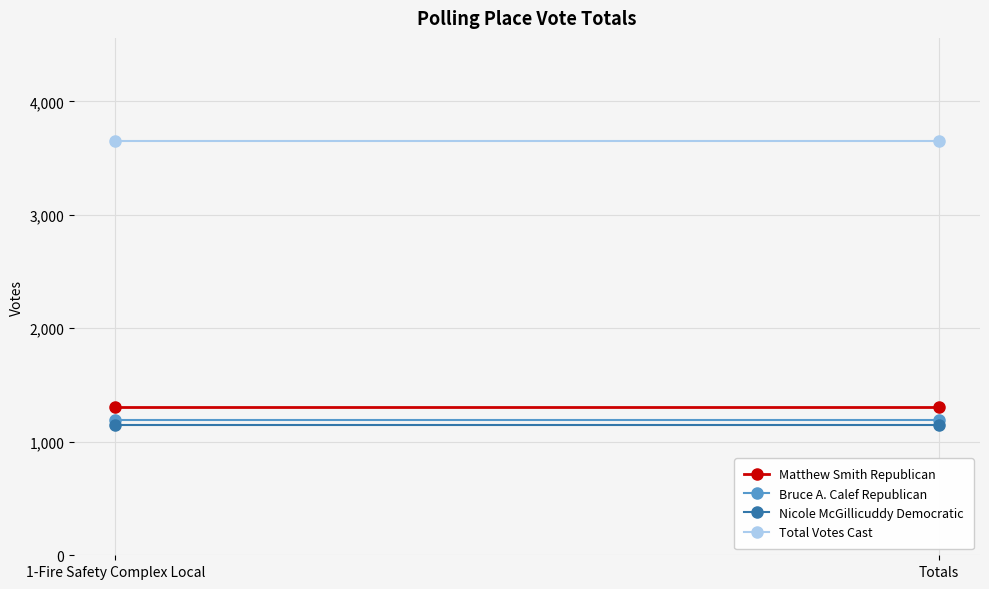

Count the number of data series in this chart.

4